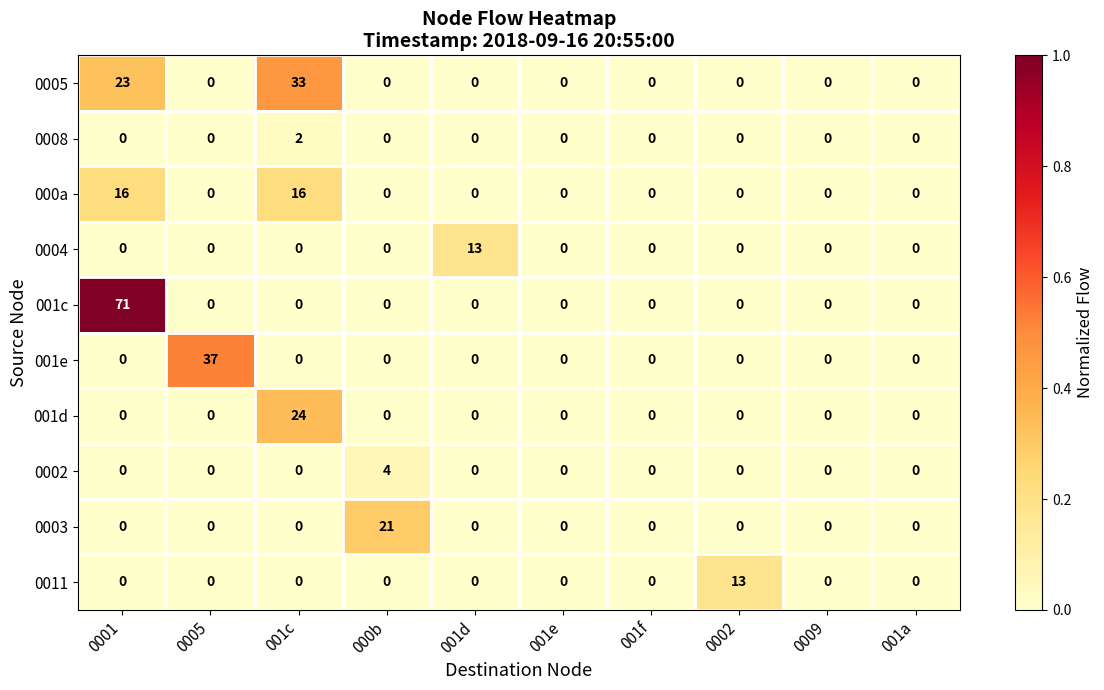

Is it true that 0005 equals 18 at 0002?

False